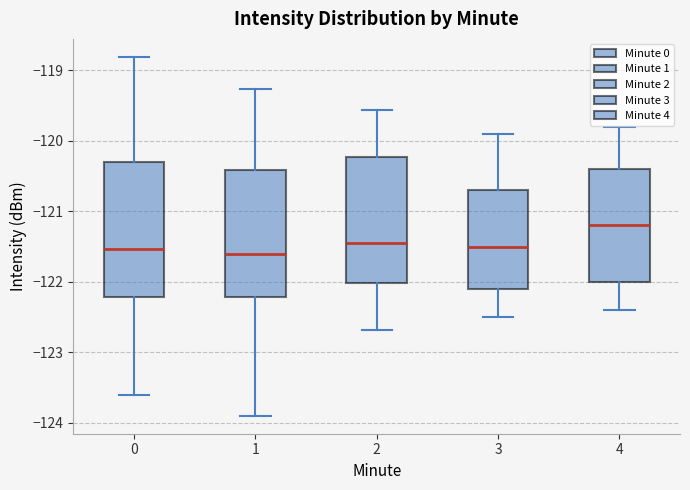

Which box is the tallest, from its lower edge to its upper edge?

0